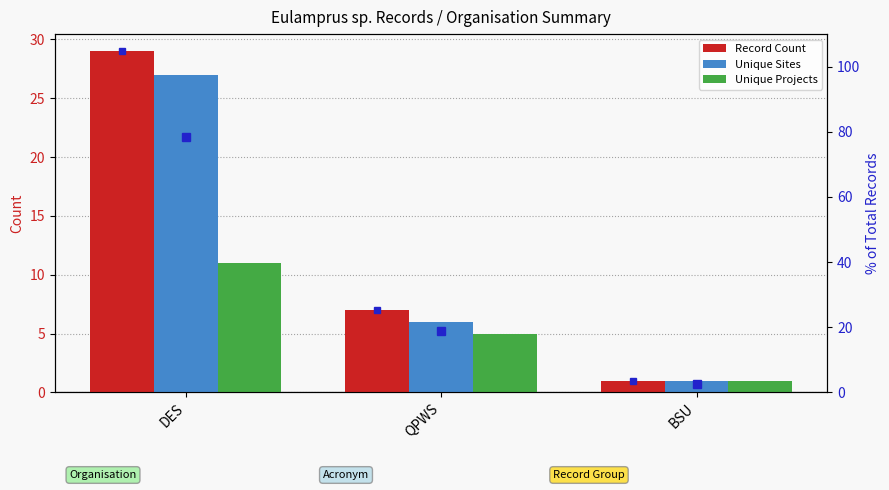

Reading left to right, list all the values displayed in this chart.

Record Count: 29	7	1
Unique Sites: 27	6	1
Unique Projects: 11	5	1